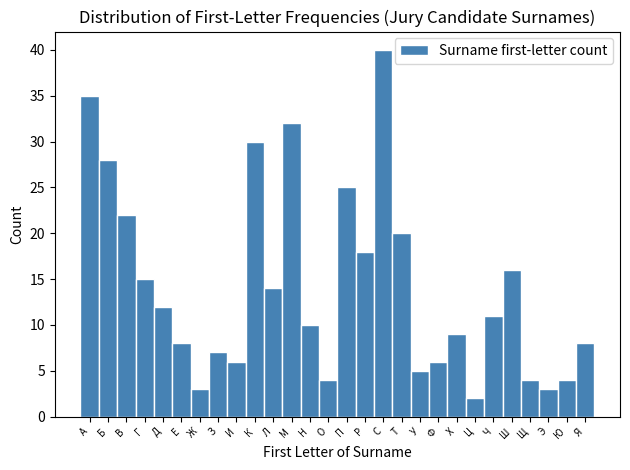

Reading right to left, transcribe all the data shown in this chart.

Я=8	Ю=4	Э=3	Щ=4	Ш=16	Ч=11	Ц=2	Х=9	Ф=6	У=5	Т=20	С=40	Р=18	П=25	О=4	Н=10	М=32	Л=14	К=30	И=6	З=7	Ж=3	Е=8	Д=12	Г=15	В=22	Б=28	А=35